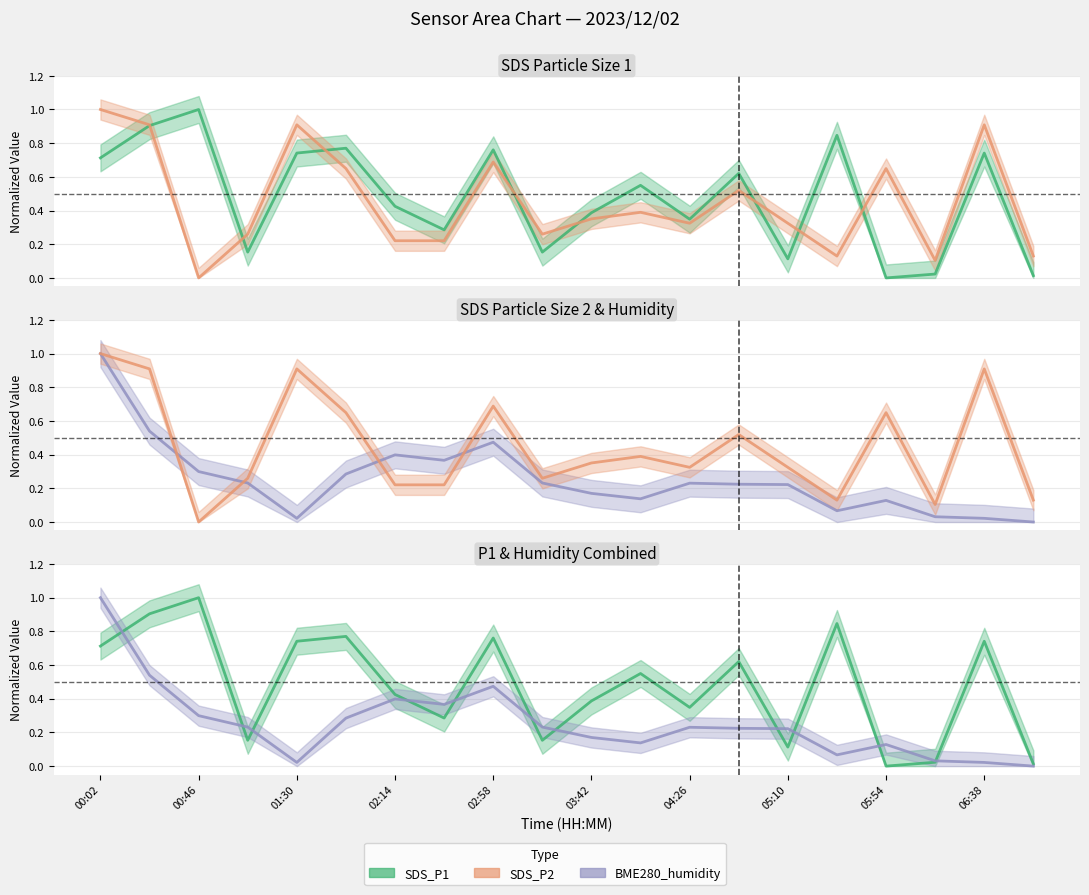

Reading left to right, what are all the values shown in this chart?

SDS_P1: 0.7	0.9	1.0	0.2	0.7	0.8	0.4	0.3	0.8	0.2	0.4	0.5	0.3	0.6	0.1	0.8	0.0	0.0	0.7	0.0
SDS_P2: 1.0	0.9	0.0	0.3	0.9	0.6	0.2	0.2	0.7	0.3	0.4	0.4	0.3	0.5	0.3	0.1	0.6	0.1	0.9	0.1
BME280_humidity: 1.0	0.5	0.3	0.2	0.0	0.3	0.4	0.4	0.5	0.2	0.2	0.1	0.2	0.2	0.2	0.1	0.1	0.0	0.0	0.0